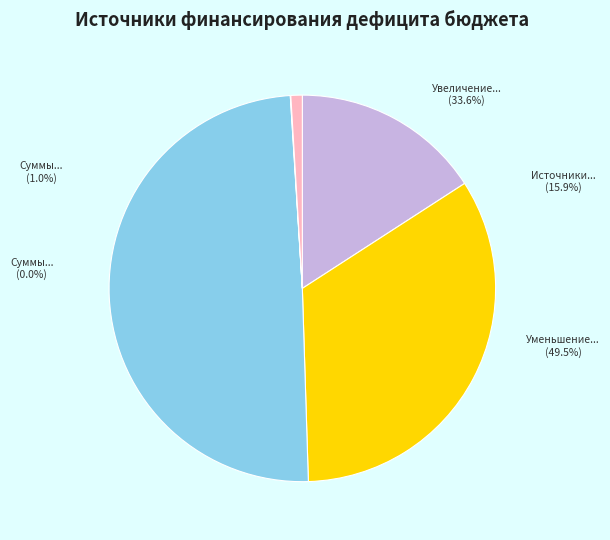

What percentage do Суммы подлежащие исключению (уменьшение) and Источники финансирования дефицита бюджета together represent?

15.9%